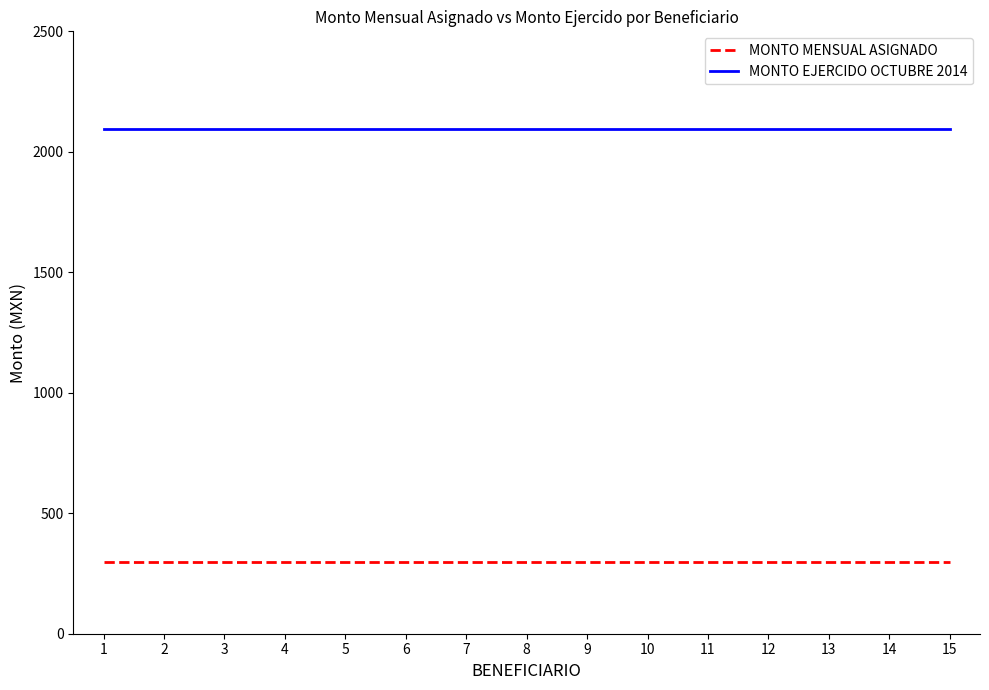

What is the sum of the MONTO MENSUAL ASIGNADO values at 11 and 5?

598